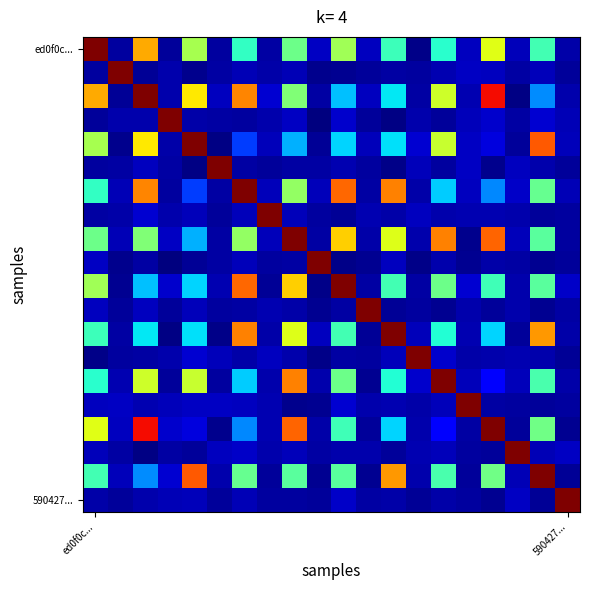

At which category is the sum across all series the highest?

8